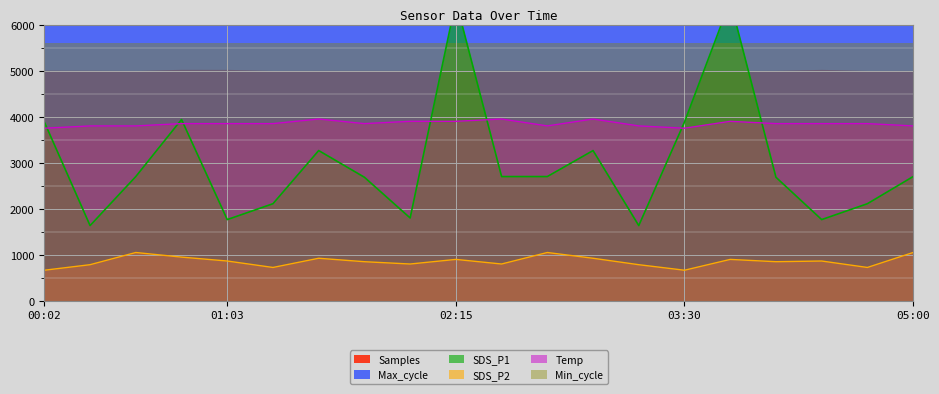

What is the label of the 19th point from the left?

2023/01/11 04:30